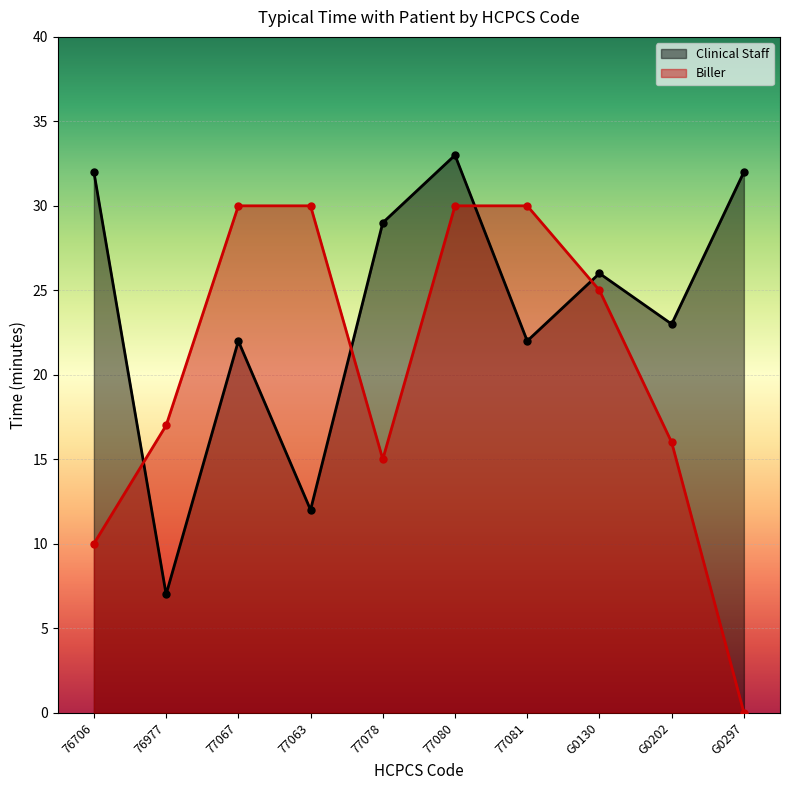

What is the difference between the maximum and minimum values in the Biller series?

30